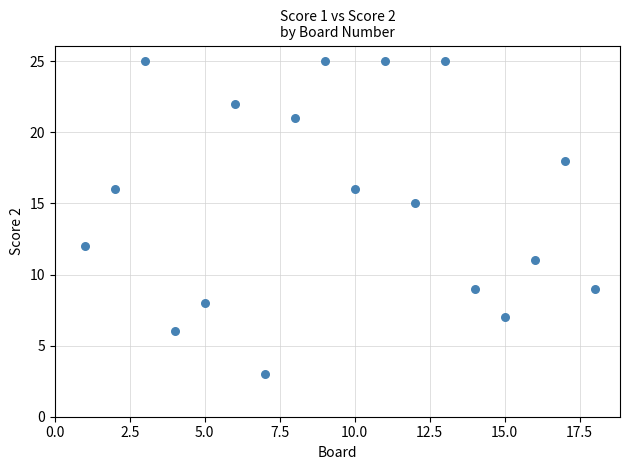

What Y value in the scatter plot is closest to 14?

15